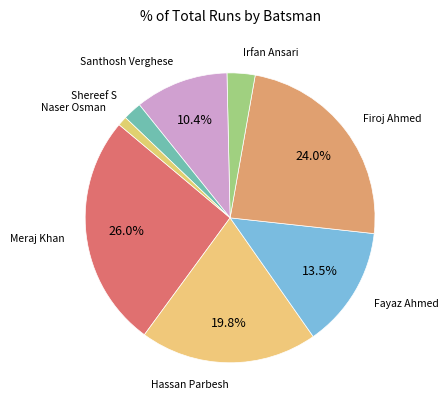

Which slice is the smallest?

Naser Osman